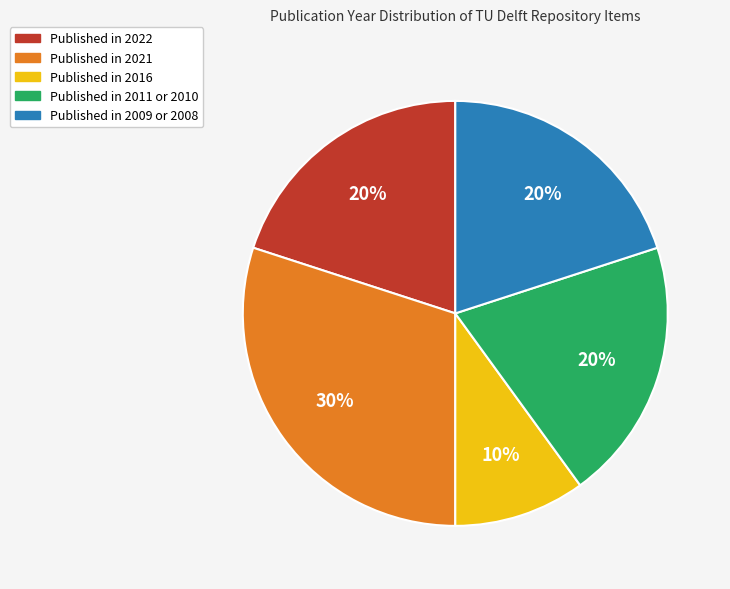

To the nearest percent, what is the difference between the largest and smallest slice percentages?

20%